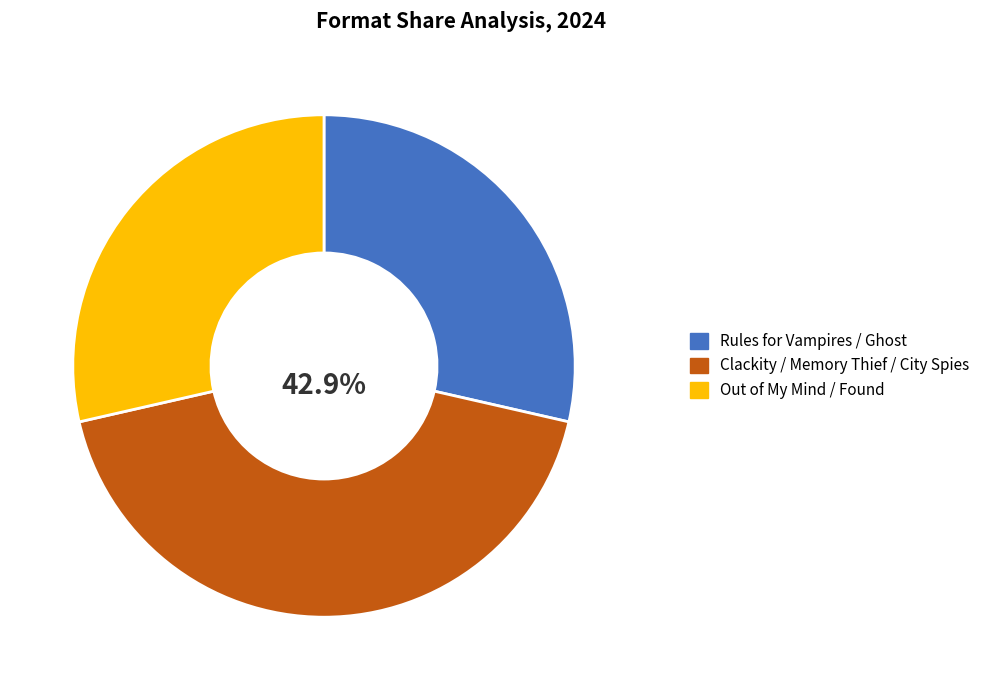

Is Out of My Mind / Found the majority of the pie?

No